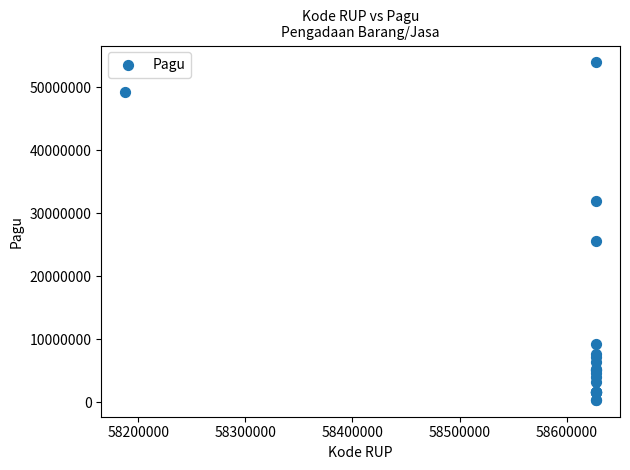

What Y value in the scatter plot is closest to 27195000?

25700000